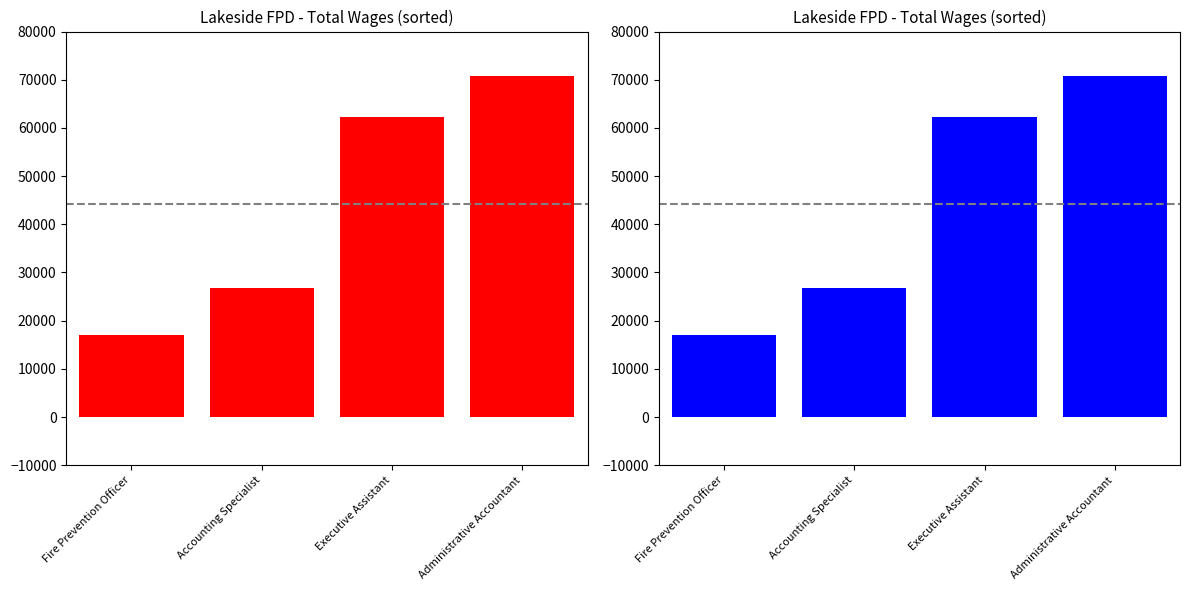

Reading left to right, transcribe all the data shown in this chart.

17049	26741	62313	70832